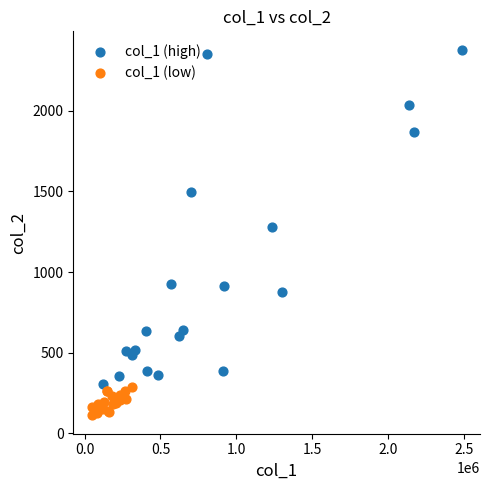

What are all the series names shown in the legend?

col_1 (high), col_1 (low)